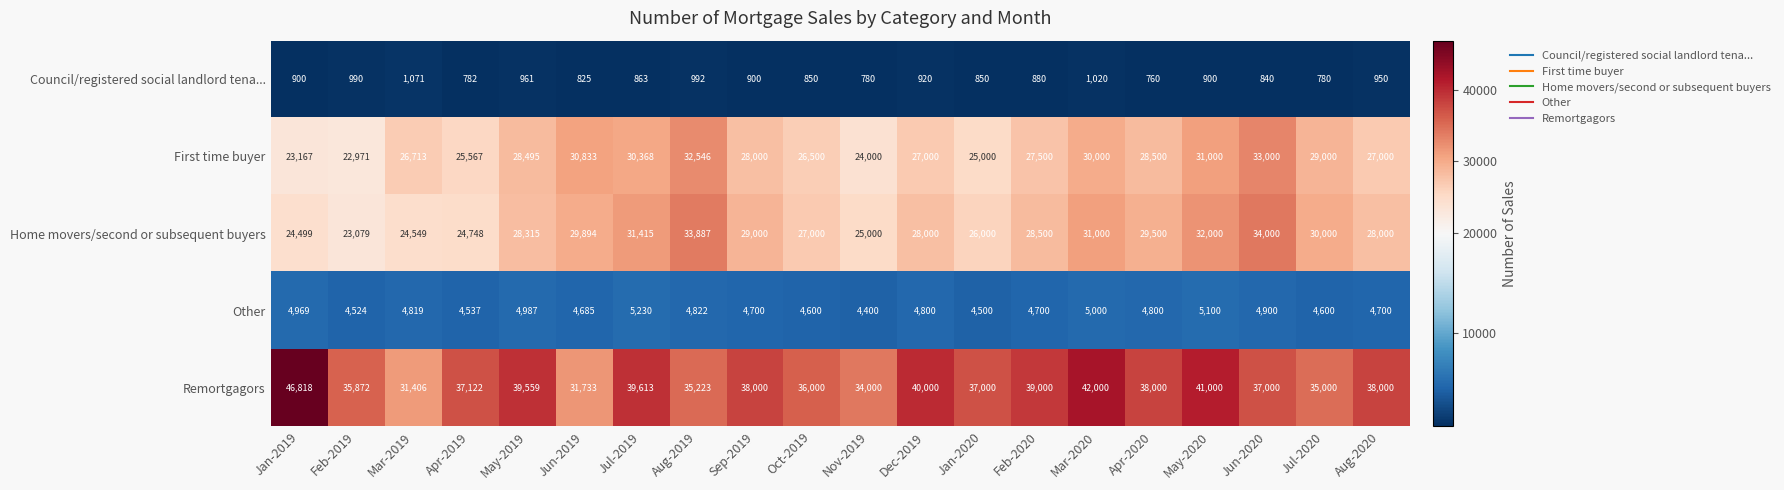

What is the difference between the second highest and second lowest values in the Council/registered social landlord tena... series?

240